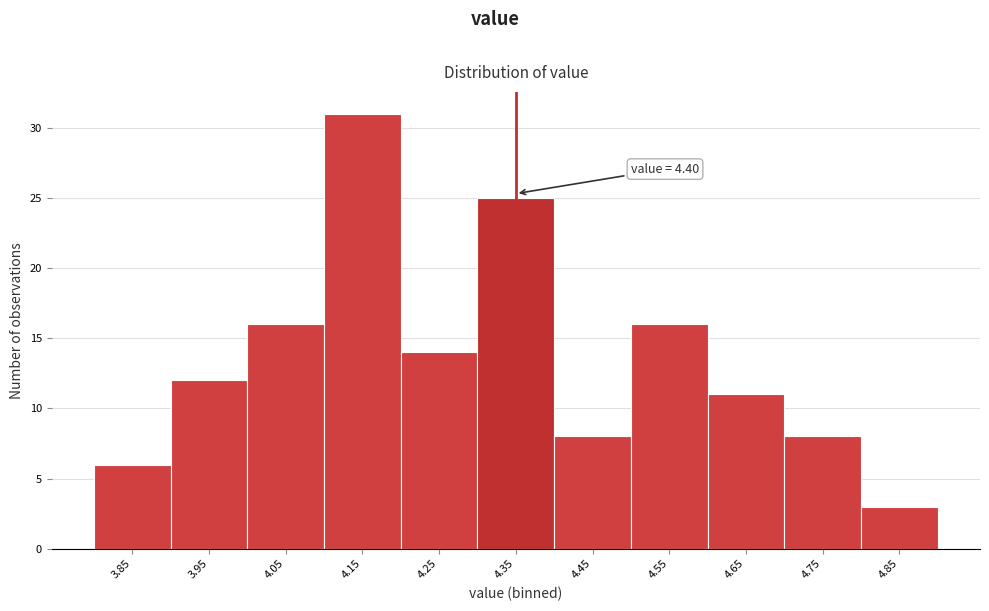

Reading left to right, what are all the values shown in this chart?

3.85=6	3.95=12	4.05=16	4.15=31	4.25=14	4.35=25	4.45=8	4.55=16	4.65=11	4.75=8	4.85=3